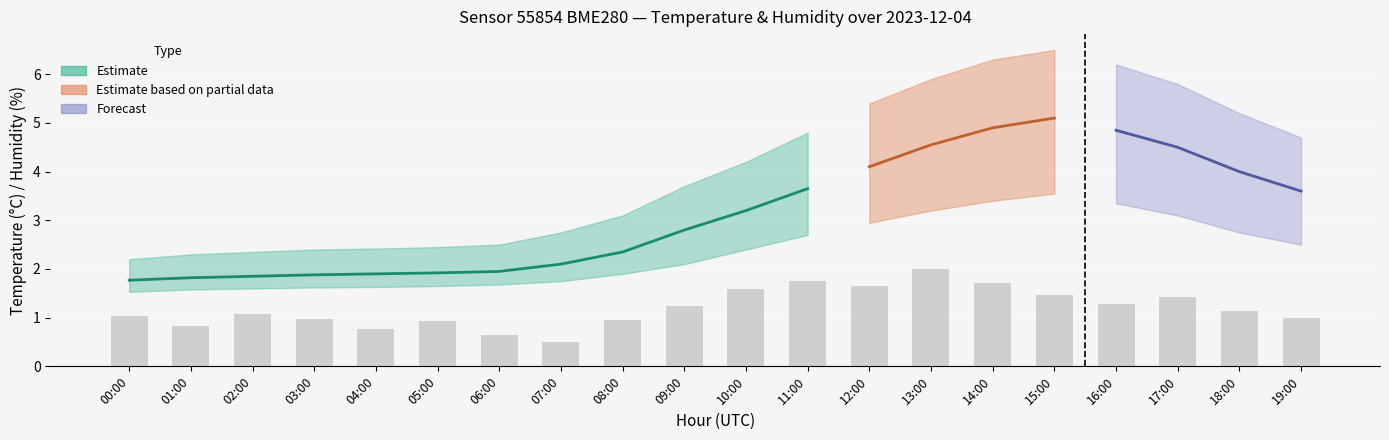

Reading left to right, extract all data points from this chart.

1.0	0.8	1.1	1.0	0.8	0.9	0.6	0.5	1.0	1.2	1.6	1.8	1.6	2.0	1.7	1.5	1.3	1.4	1.1	1.0